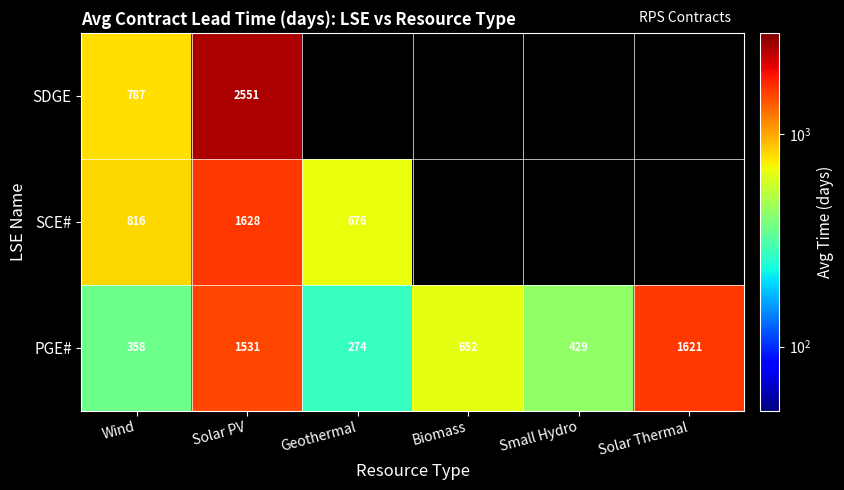

Where is PGE# nearest to the value 947?

Biomass